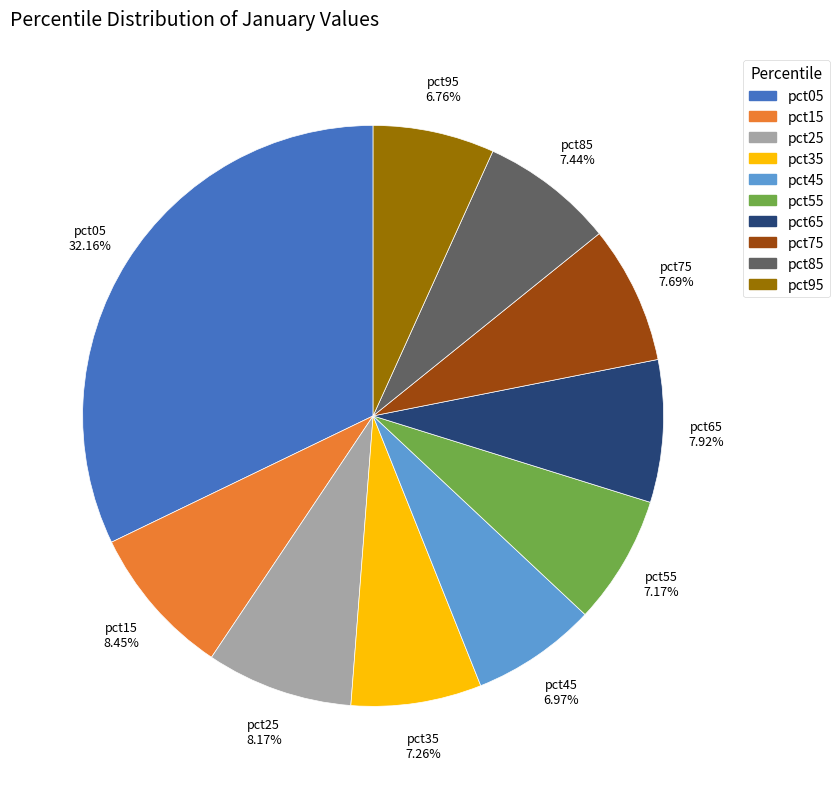

To the nearest percent, what is the average slice percentage?

10%